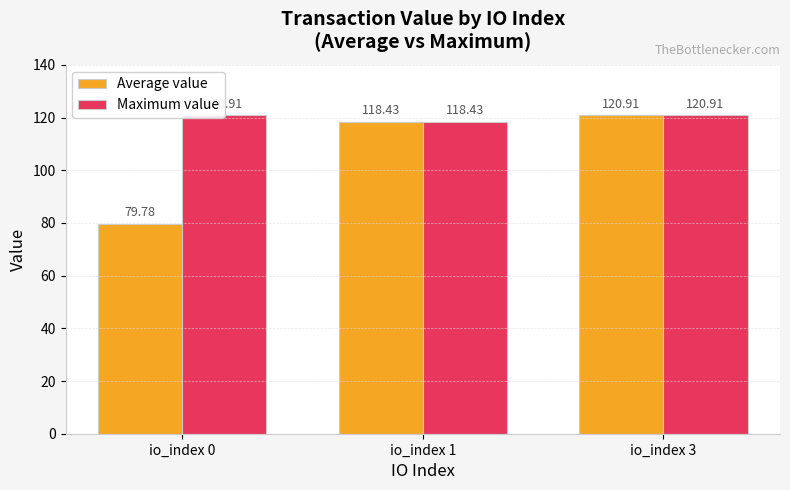

The Average value series shows 120.9 at io_index 3. True or false?

True